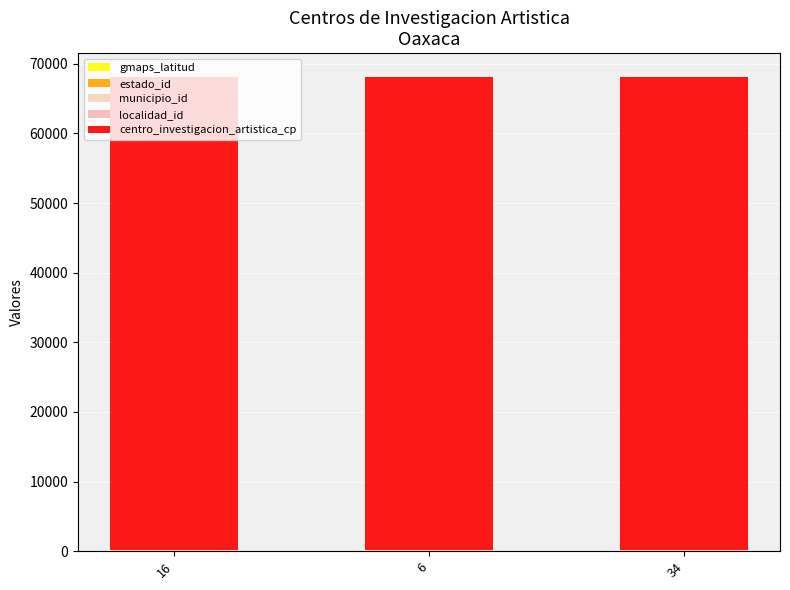

True or false: centro_investigacion_artistica_cp has a value of 68024.0 at 34.

True